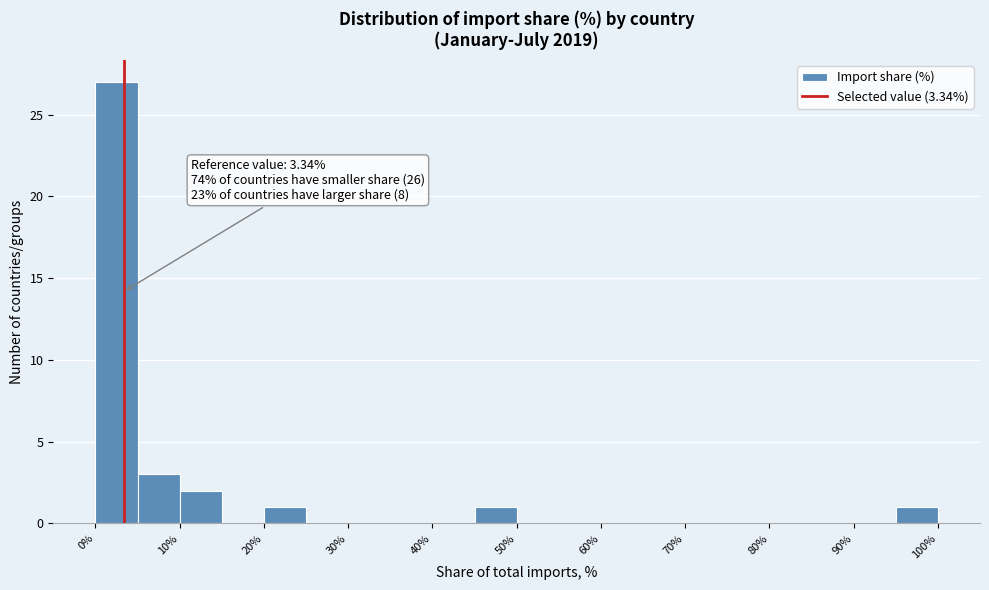

Over which range of the x-axis is the bar tallest?

0 to 5